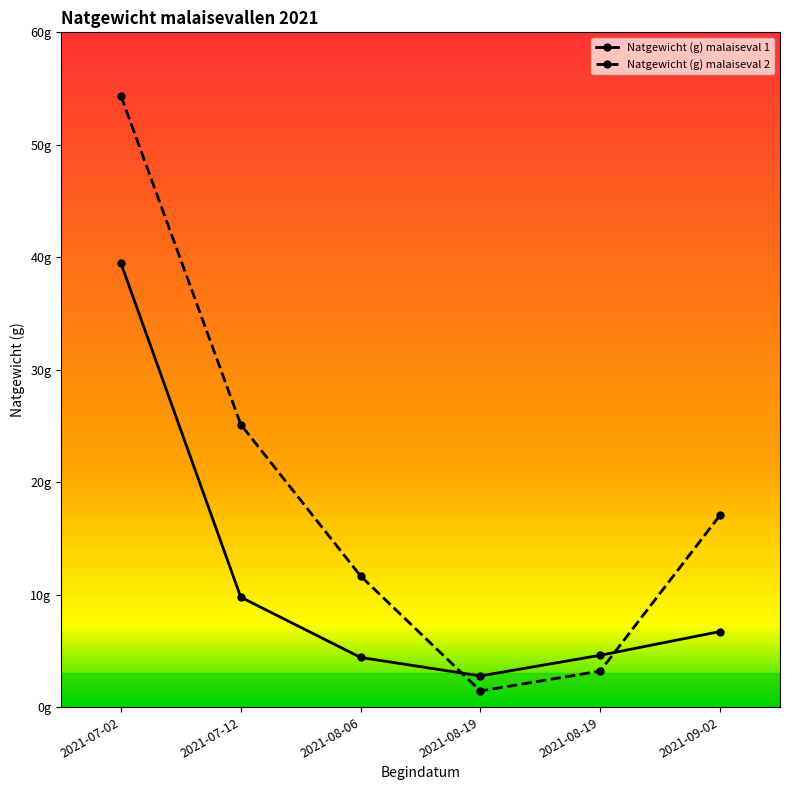

Is this an area chart (filled region under the line)?

No